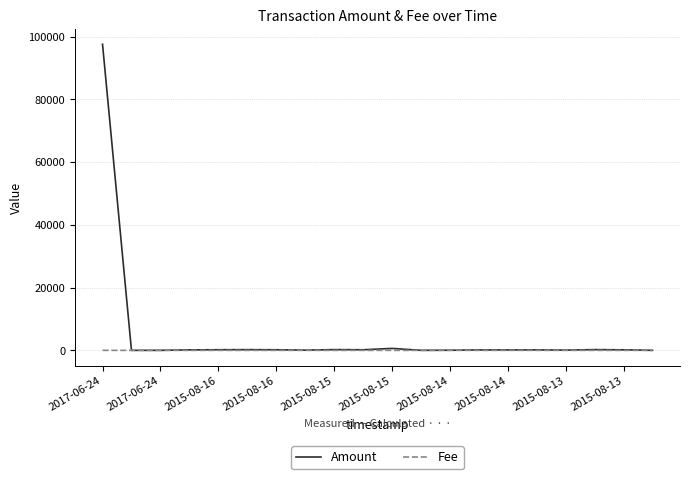

Which series has the widest spread of values?

Amount